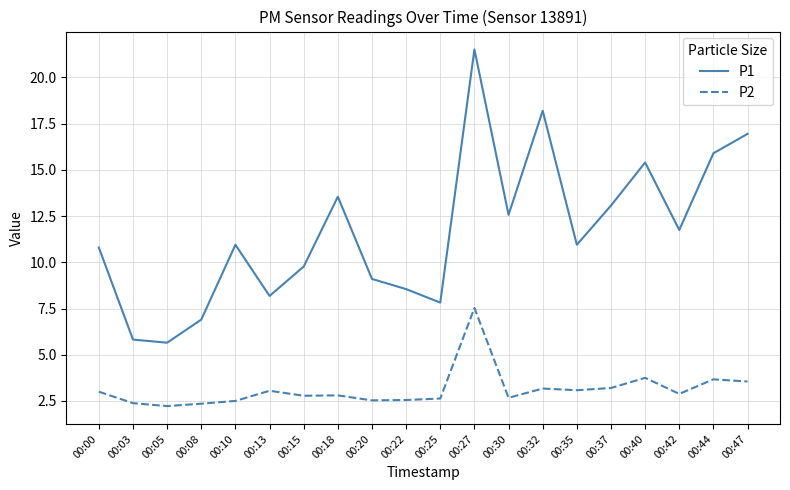

What is the average value of the P1 series?

11.7